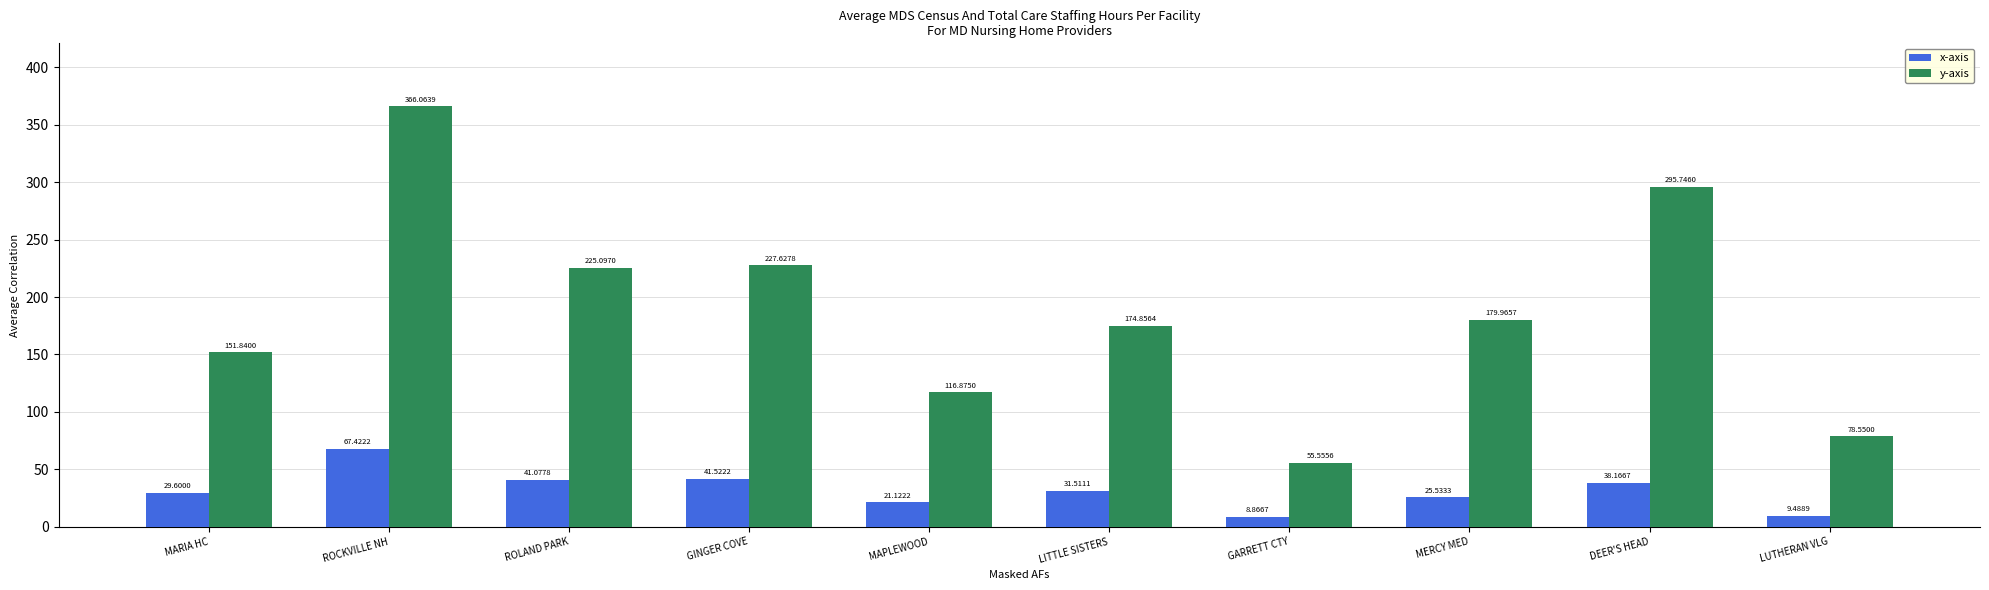

How many groups of bars are there?

10